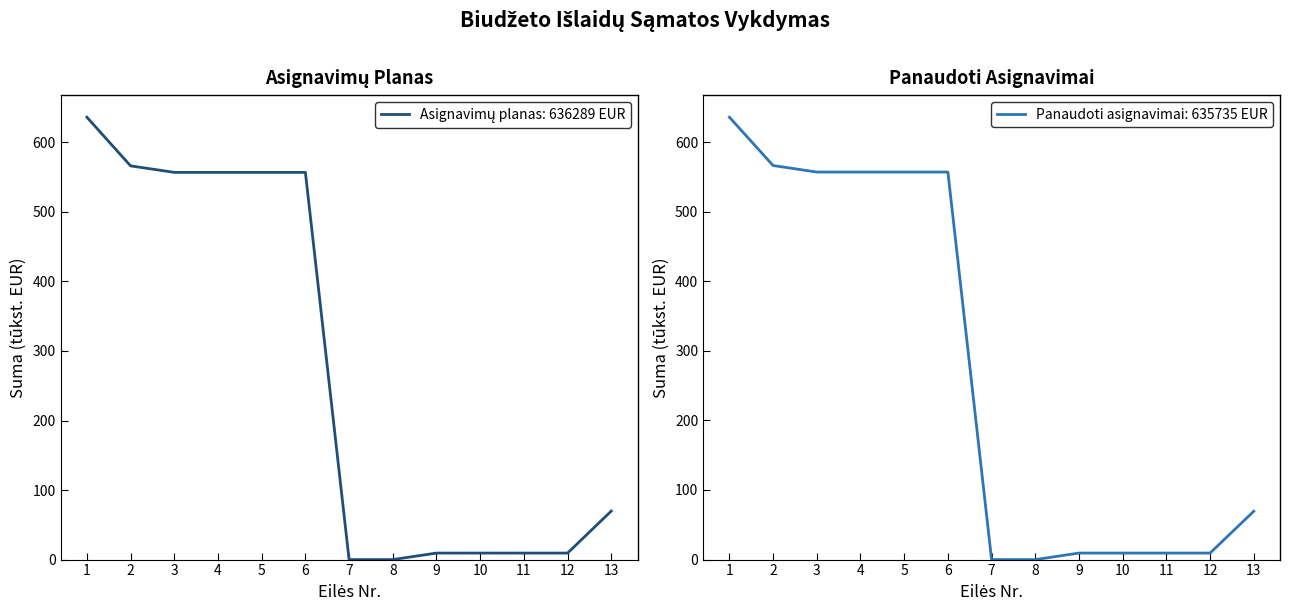

Reading left to right, extract all data points from this chart.

Asignavimų planas: 1=636.3	2=566.3	3=556.9	4=556.9	5=556.9	6=556.9	7=0.0	8=0.0	9=9.4	10=9.4	11=9.4	12=9.4	13=69.8
Panaudoti asignavimai: 1=635.7	2=566.3	3=556.9	4=556.9	5=556.9	6=556.9	7=0.0	8=0.0	9=9.4	10=9.4	11=9.4	12=9.4	13=69.5